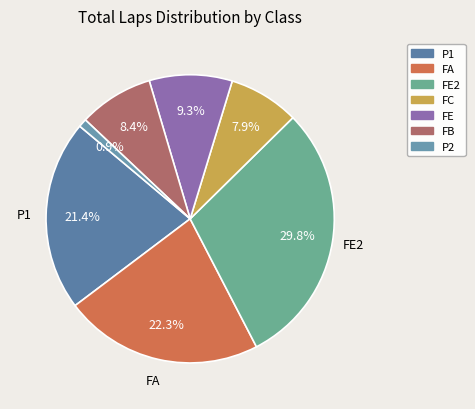

How many segments does this pie chart have?

7